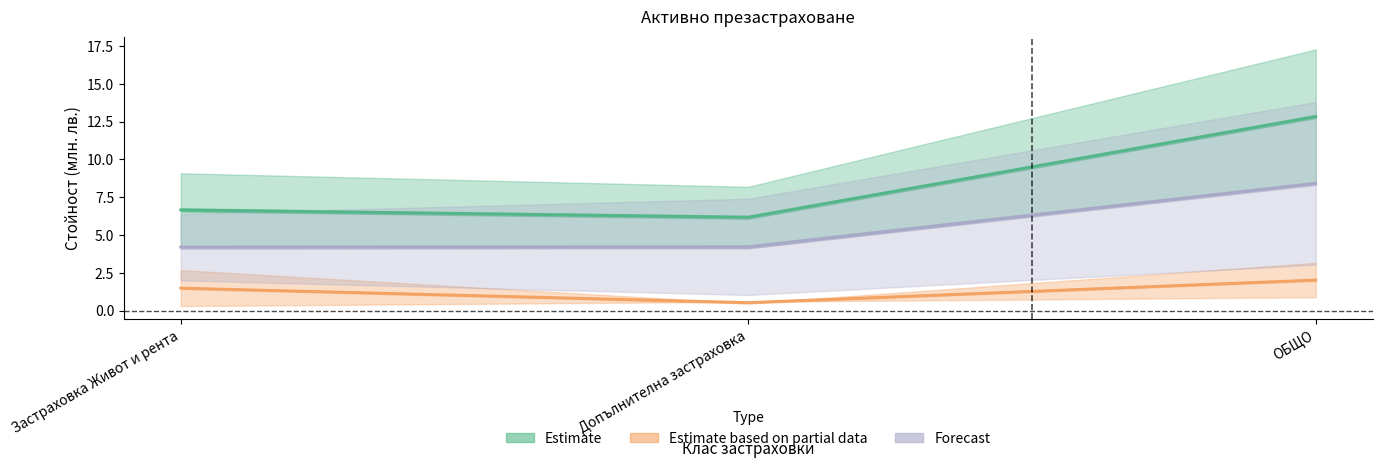

The value of БРУТЕН РАЗМЕР НА ПОЛУЧЕНИТЕ ЗАСТРАХОВАТЕЛНИ ПРЕМИИ at Застраховка Живот и рента is 6.7. True or false?

True